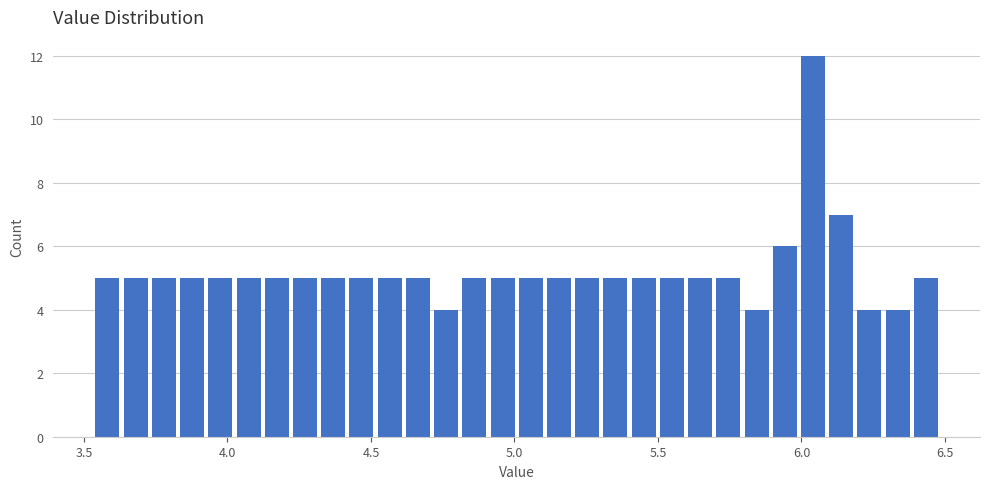

Around what value on the x-axis is the tallest bar? Give the approximate position of its centre, as read against the axis.

6.05